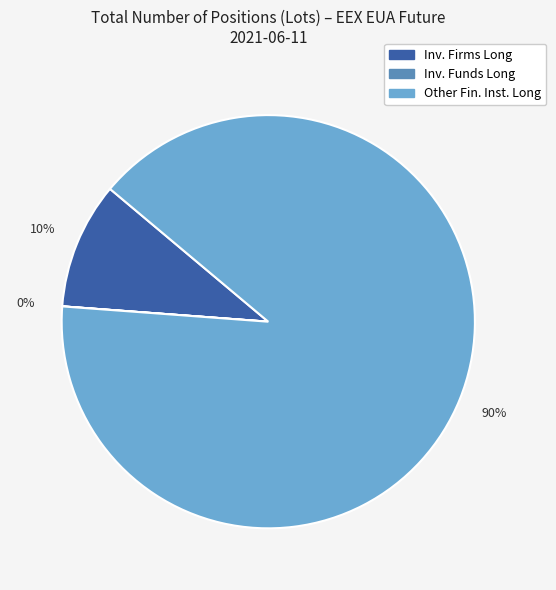

To the nearest percent, what is the difference between the largest and smallest slice percentages?

90%